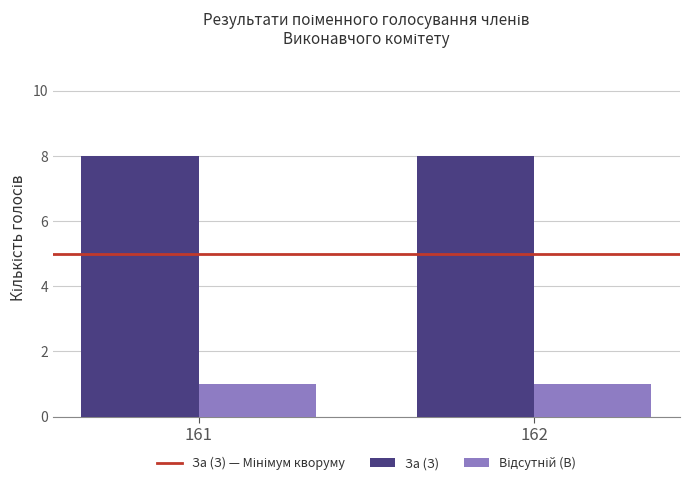

What is the maximum value shown in the chart?

8